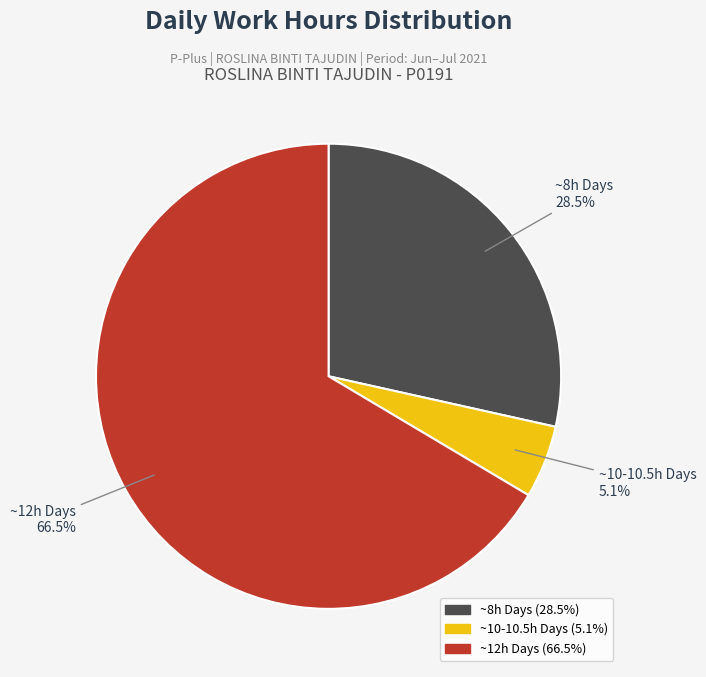

To the nearest percent, what is the average slice percentage?

33%